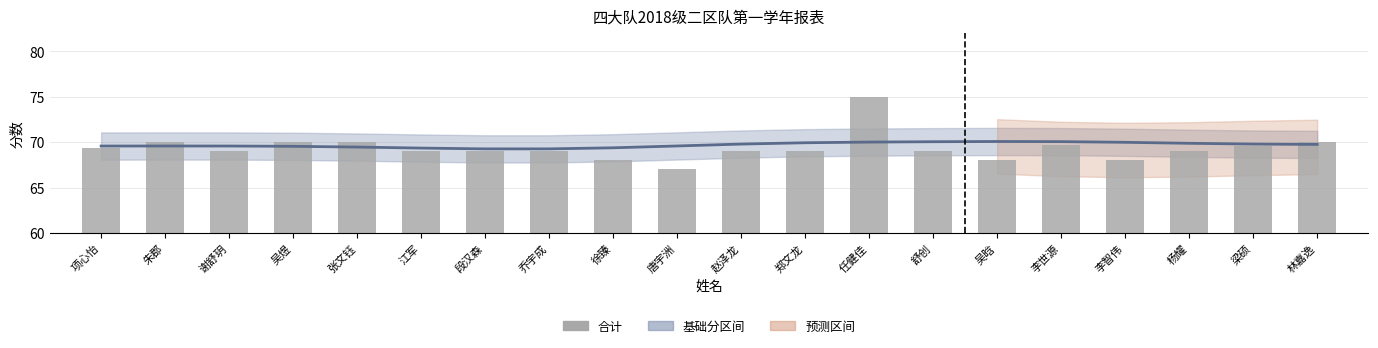

What is the smallest value displayed?

67.0